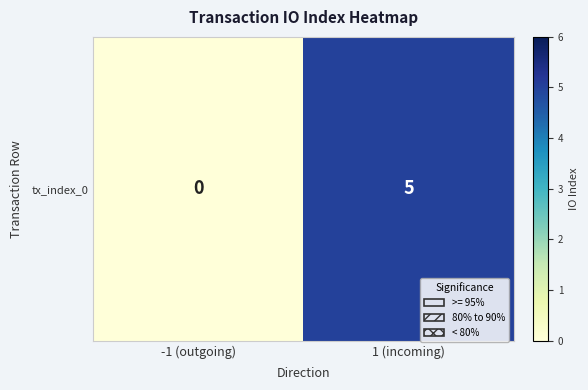

Which has a higher value, 1 (incoming) or -1 (outgoing)?

1 (incoming)